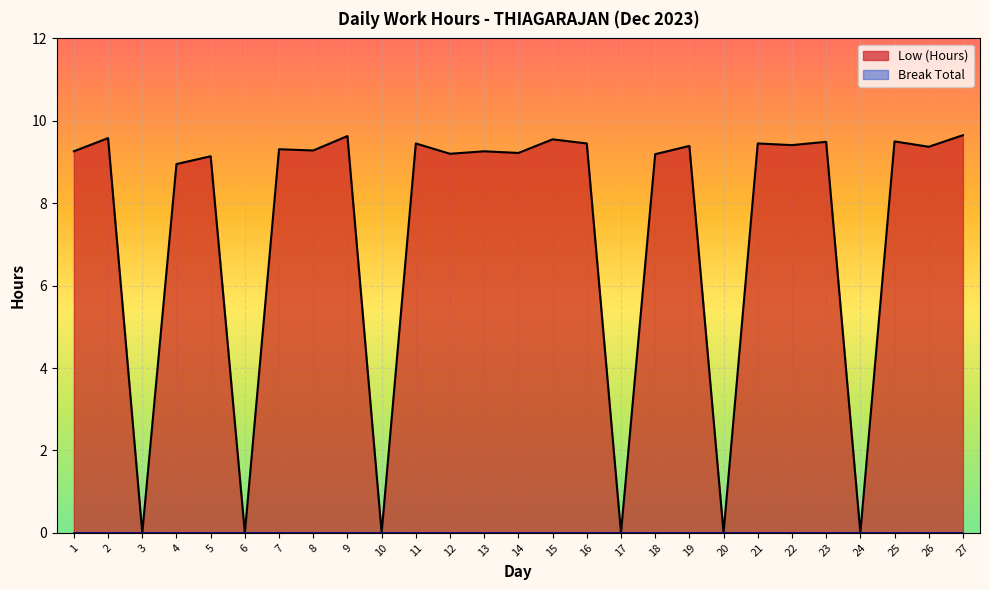

Rank the categories by value from lowest to highest.

3, 6, 10, 17, 20, 24, 4, 5, 18, 12, 14, 1, 13, 8, 7, 26, 19, 22, 11, 16, 21, 23, 25, 15, 2, 9, 27